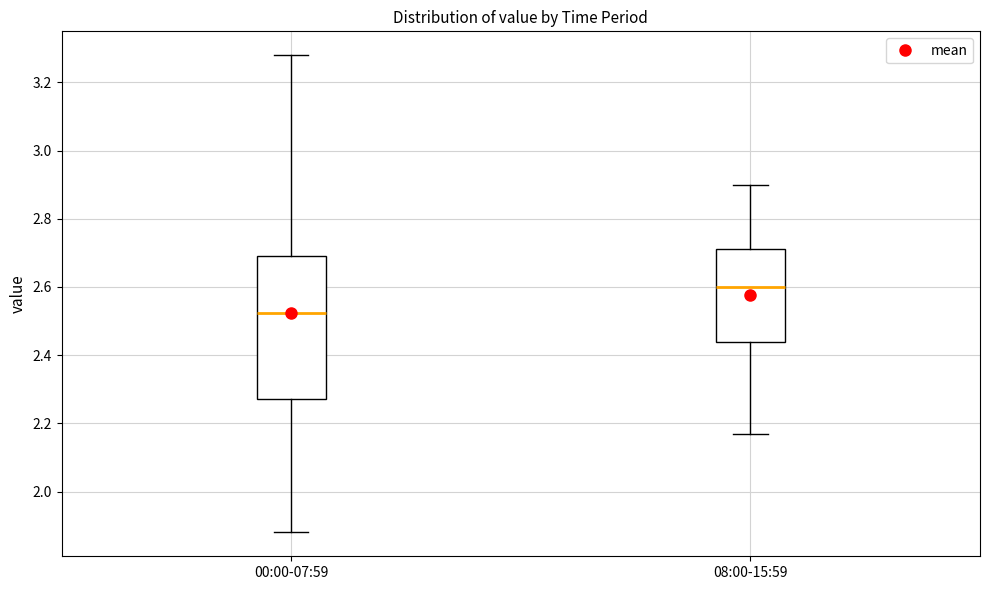

Where does the upper whisker of the box for 00:00-07:59 end on the y-axis? The values are not printed on the chart, so give them approximately, as read against the axis.

3.28